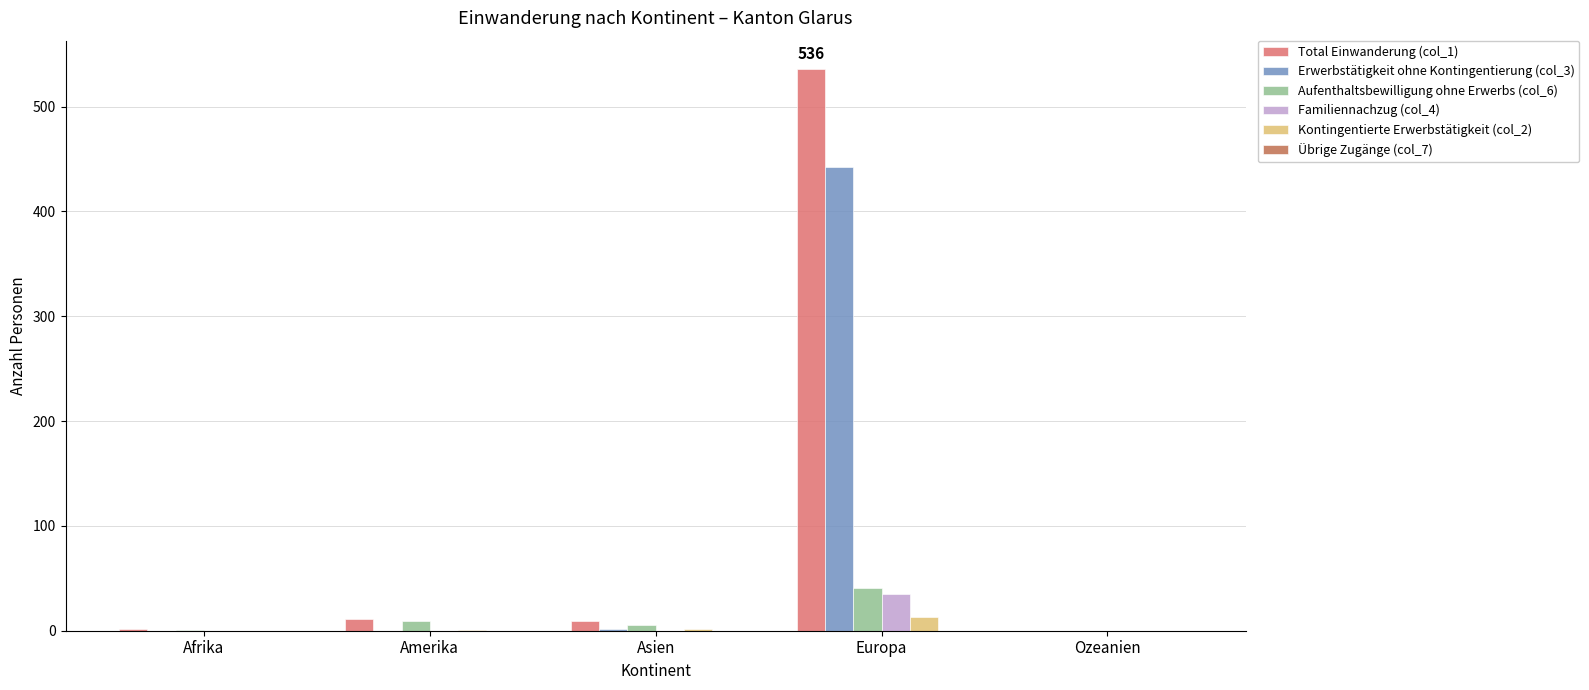

Does the chart contain stacked bars?

No